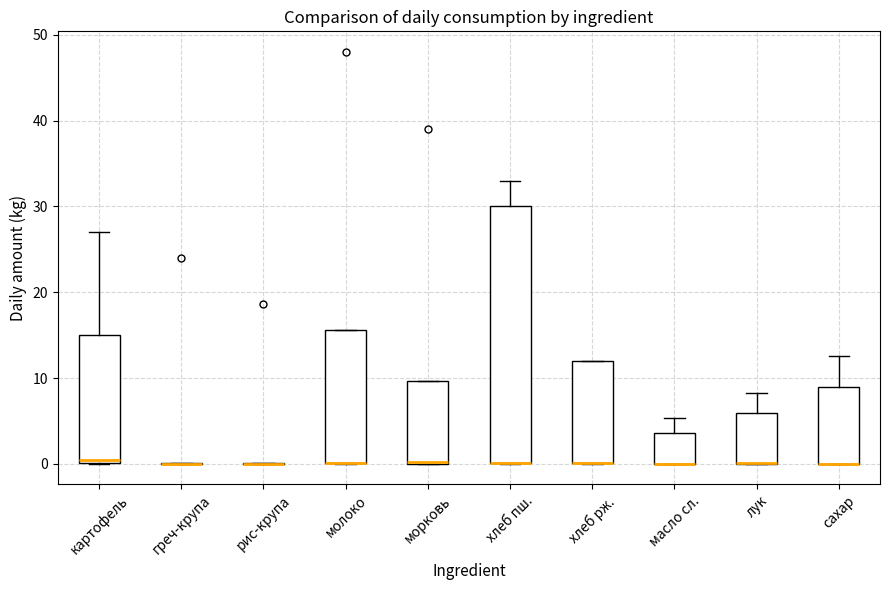

Reading left to right, read every box against the y-axis: the position of its median line, the range the box covers, and the ends of its whiskers. The values are not printed on the chart, so give them approximately, as read against the axis.

картофель: median 0 (just above the box's lower edge), box 0 to 15, whiskers 0 to 27
греч-крупа: box collapsed to a line at 0, whiskers 0 to 0
рис-крупа: box collapsed to a line at 0, whiskers 0 to 0
молоко: median 0 (drawn on the box's lower edge), box 0 to 16, whiskers 0 to 16
морковь: median 0 (drawn on the box's lower edge), box 0 to 10, whiskers 0 to 10
хлеб пш.: median 0 (drawn on the box's lower edge), box 0 to 30, whiskers 0 to 33
хлеб рж.: median 0 (drawn on the box's lower edge), box 0 to 12, whiskers 0 to 12
масло сл.: median 0 (drawn on the box's lower edge), box 0 to 4, whiskers 0 to 5
лук: median 0 (drawn on the box's lower edge), box 0 to 6, whiskers 0 to 8
сахар: median 0 (drawn on the box's lower edge), box 0 to 9, whiskers 0 to 13